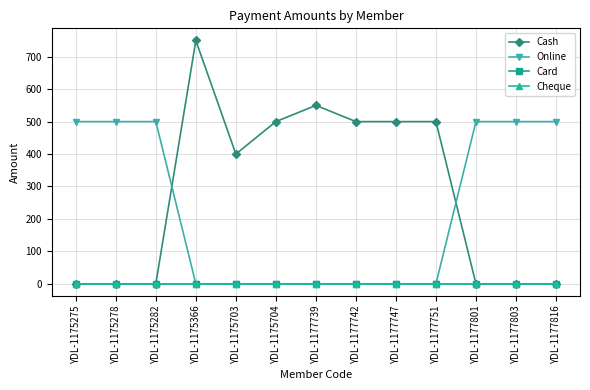

True or false: Cheque has more than 2 interior local peaks.

False